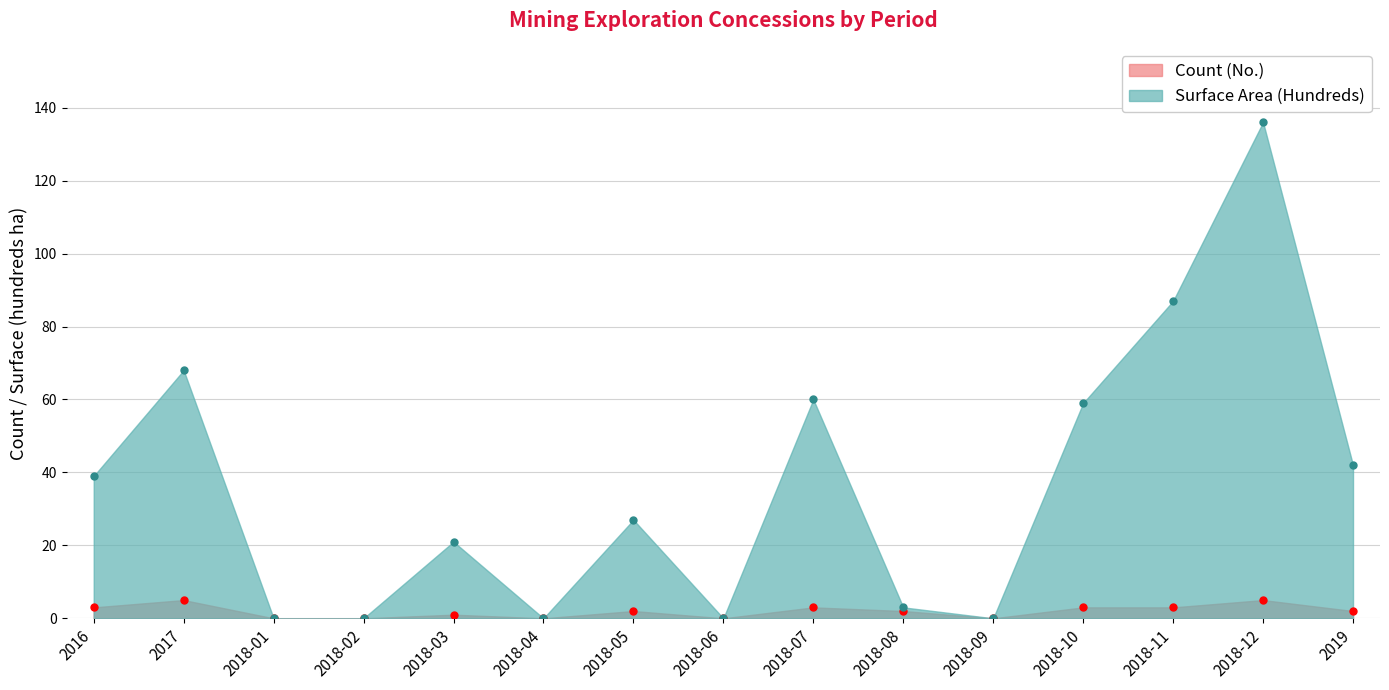

The Count (No.) series shows 2 at 2018-04. True or false?

False